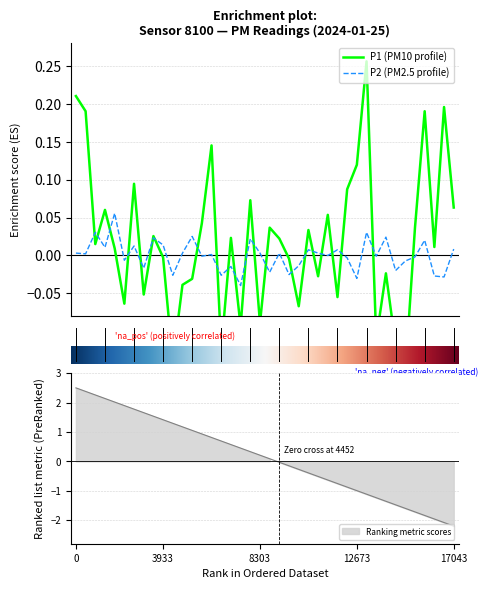

What position from the right is 9?

31